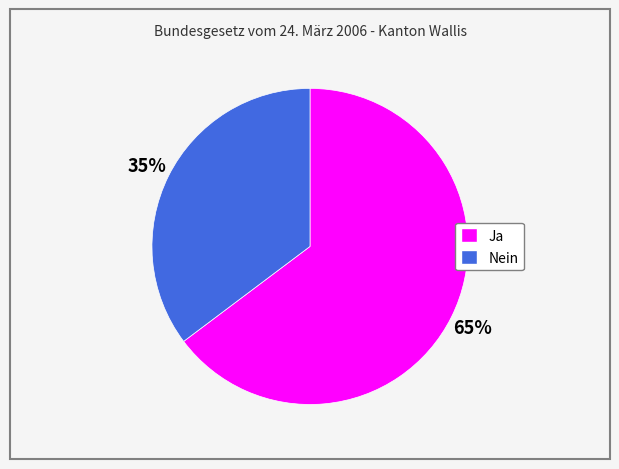

Which category accounts for the majority?

Ja